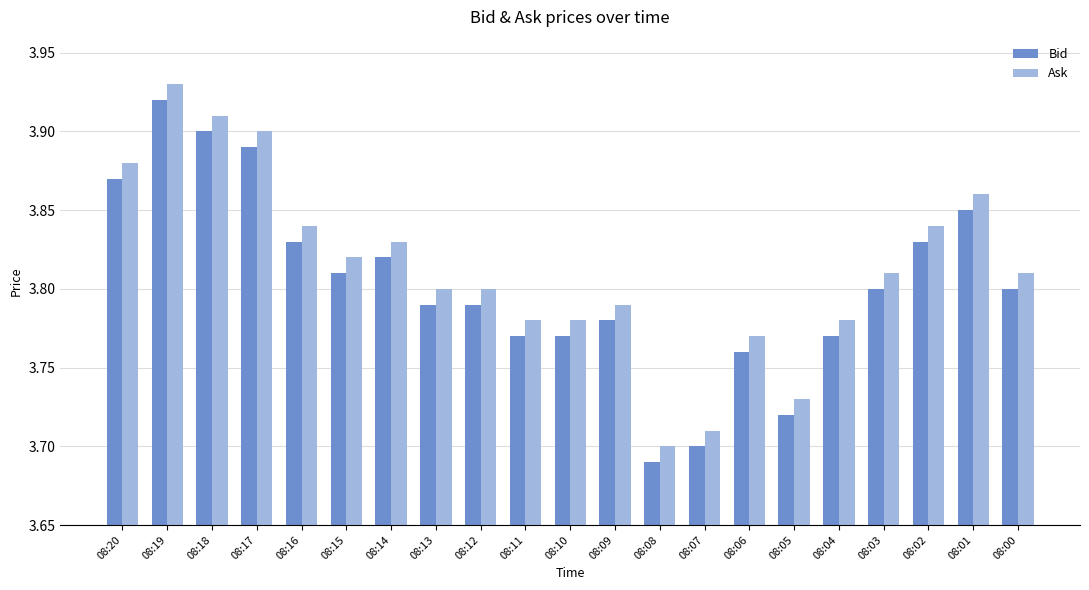

Does the chart contain any negative values?

No